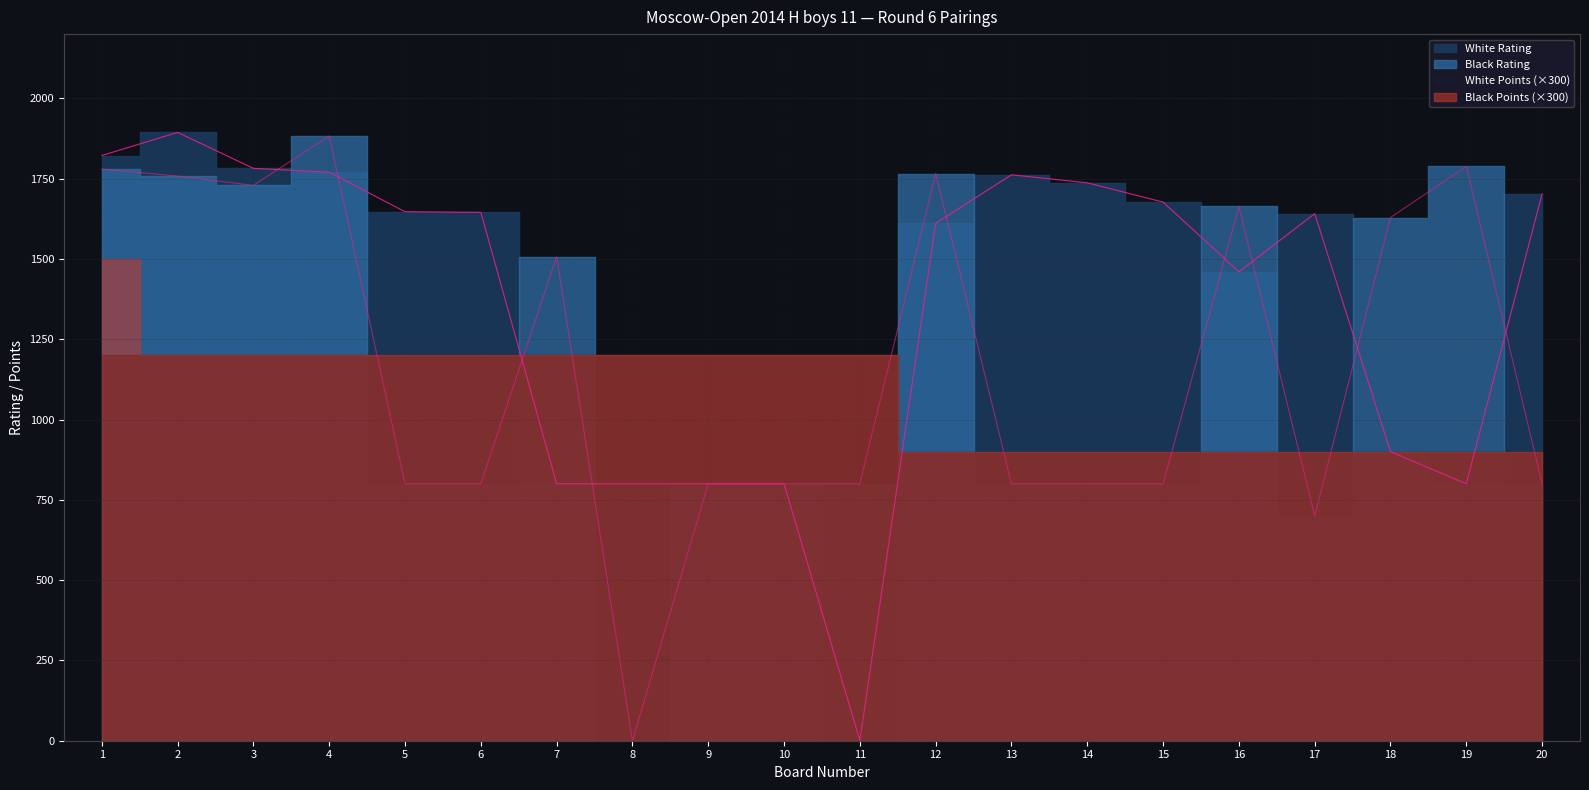

True or false: White Rating and Black Rating cross at least once.

True